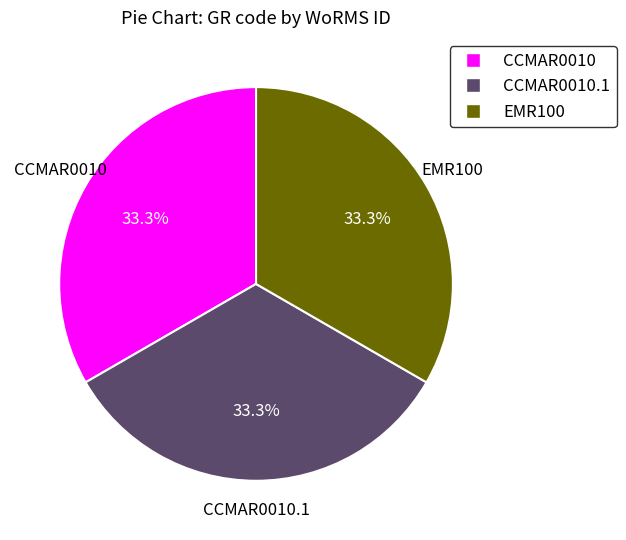

Does any single category account for the majority?

No